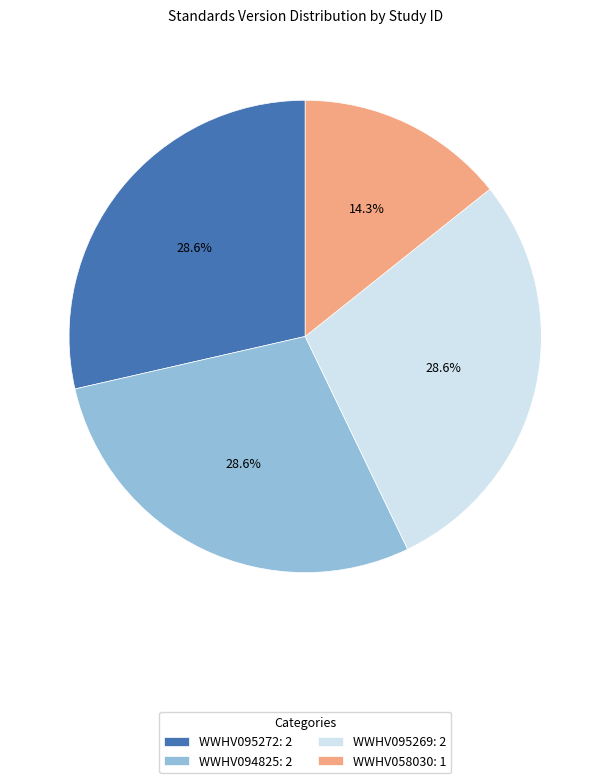

Combined, what portion of the pie is WWHV095269 and WWHV094825?

57.1%